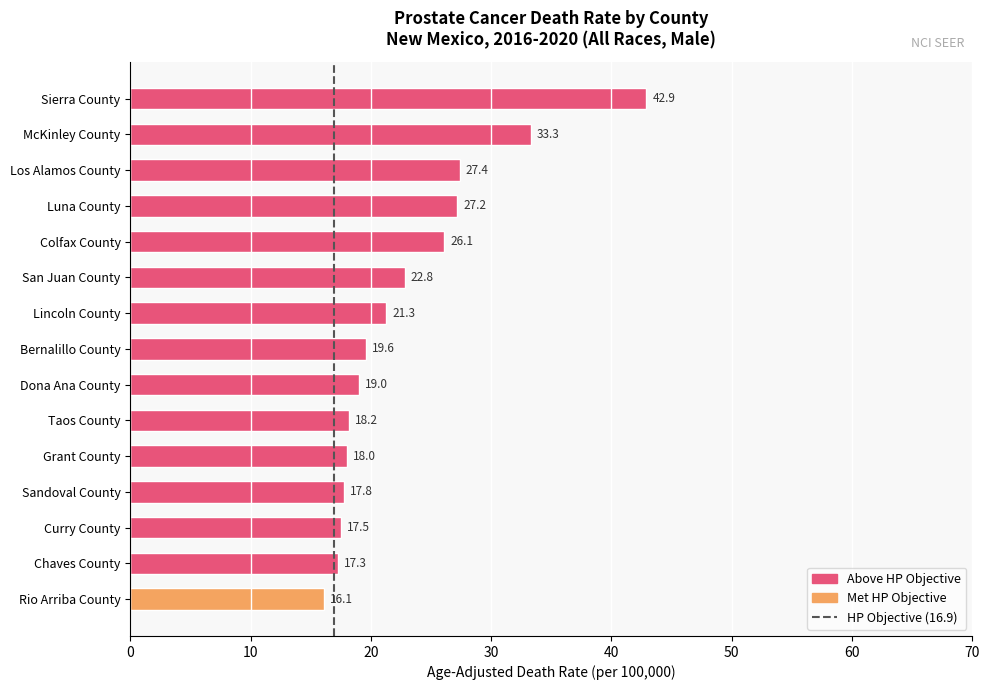

What is the ratio of the value at Sierra County to the value at Rio Arriba County?

2.7